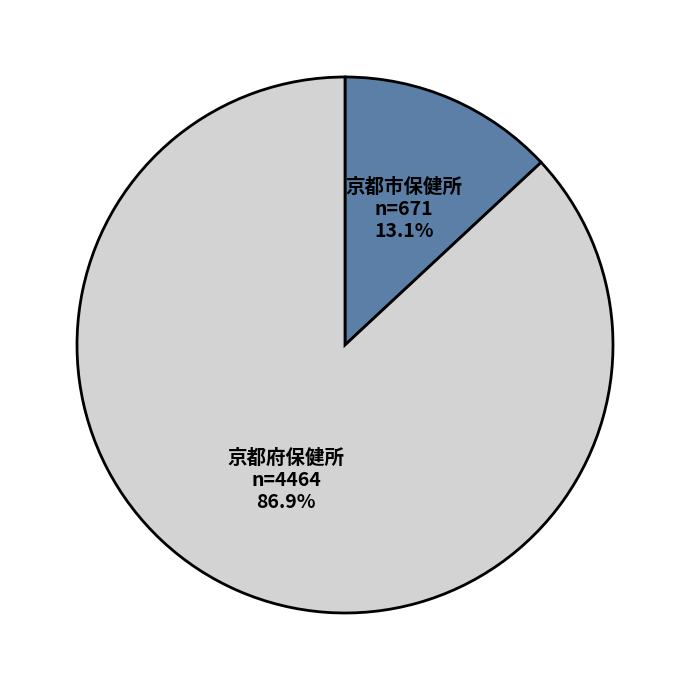

Does any single category account for the majority?

Yes